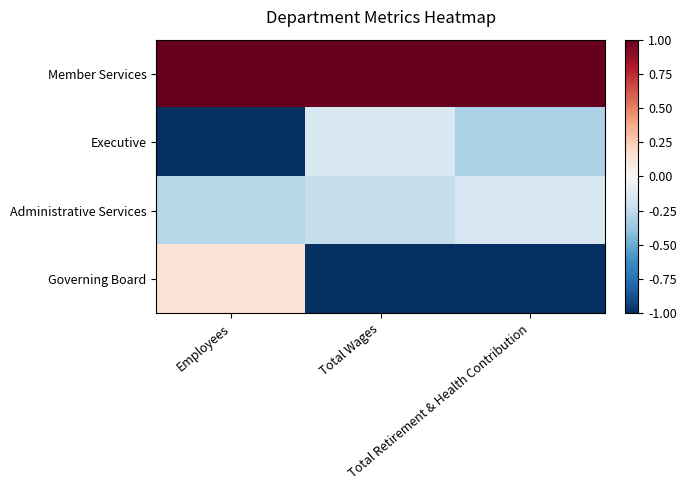

Reading right to left, list all the values displayed in this chart.

Member Services: Total Retirement & Health Contribution=1.0	Total Wages=1.0	Employees=1.0
Executive: Total Retirement & Health Contribution=-0.3	Total Wages=-0.2	Employees=-1.0
Administrative Services: Total Retirement & Health Contribution=-0.2	Total Wages=-0.2	Employees=-0.3
Governing Board: Total Retirement & Health Contribution=-1.0	Total Wages=-1.0	Employees=0.1